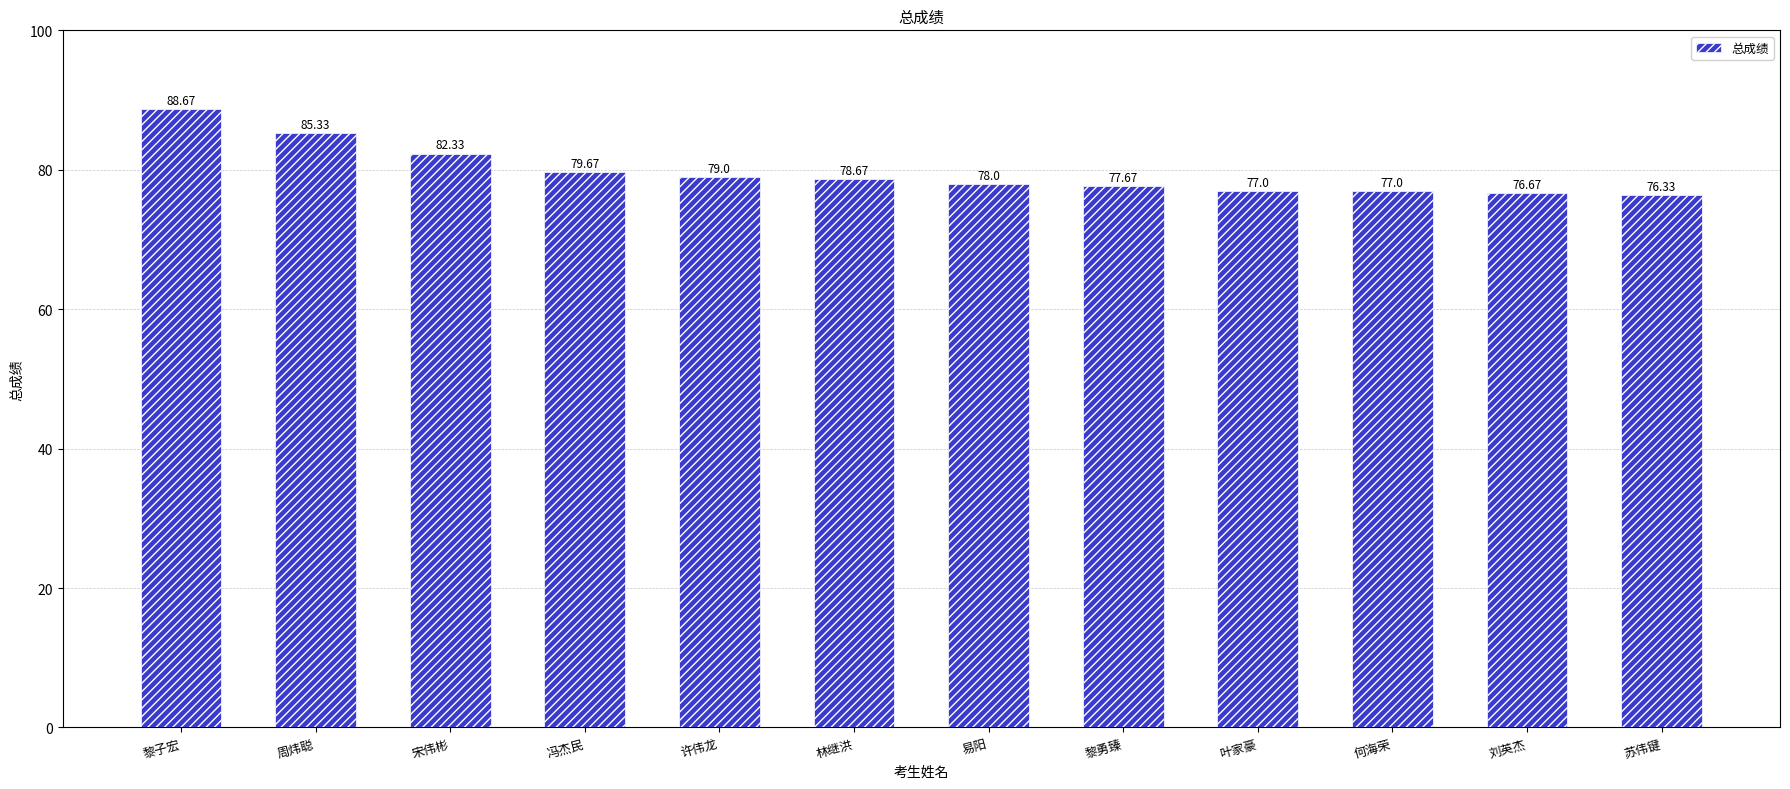

The value at 冯杰民 is 79.7. True or false?

True